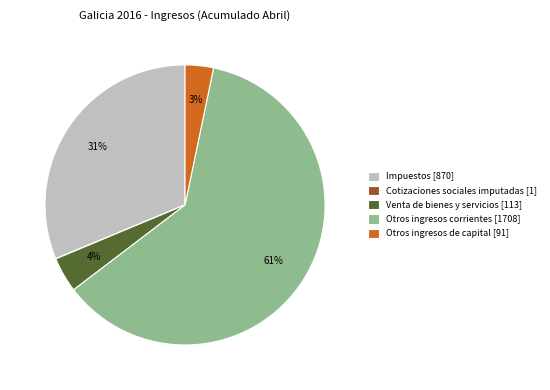

Is it true that Otros ingresos de capital [91] is 3% of the pie?

True